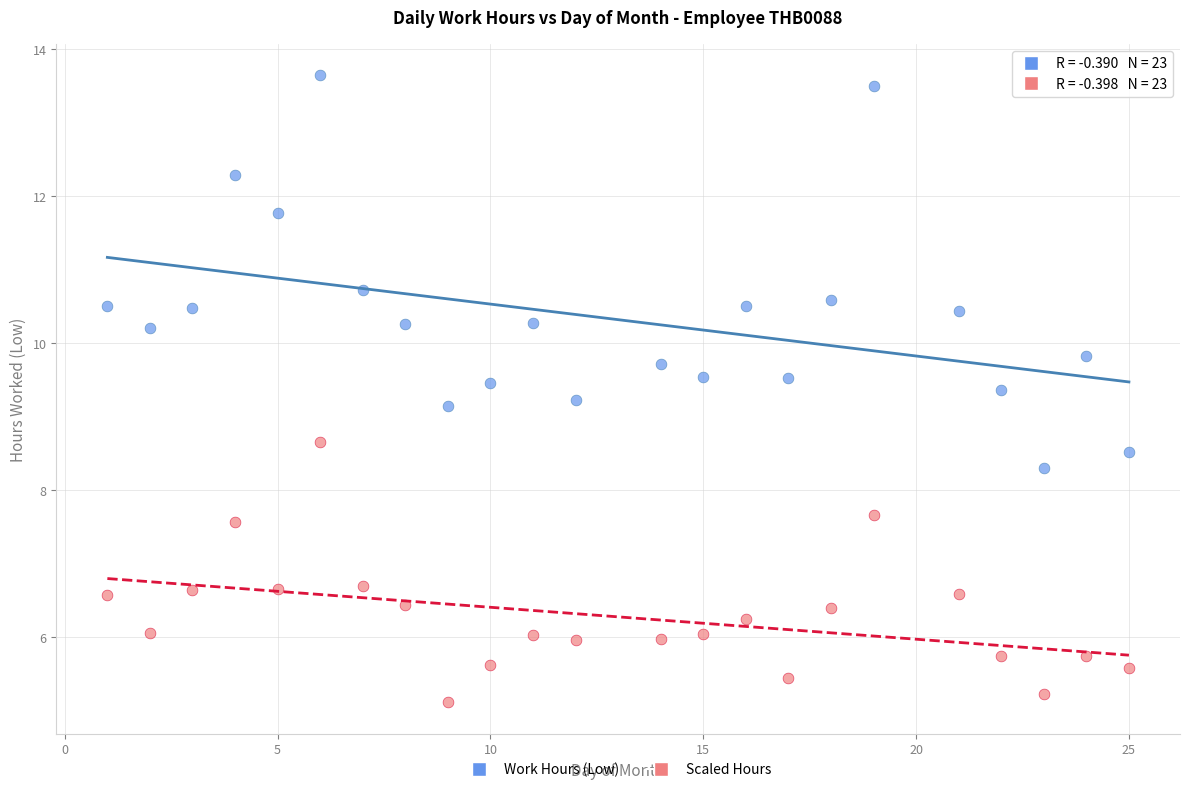

Across all data points, what is the range of Y values (max minus min)?

8.5